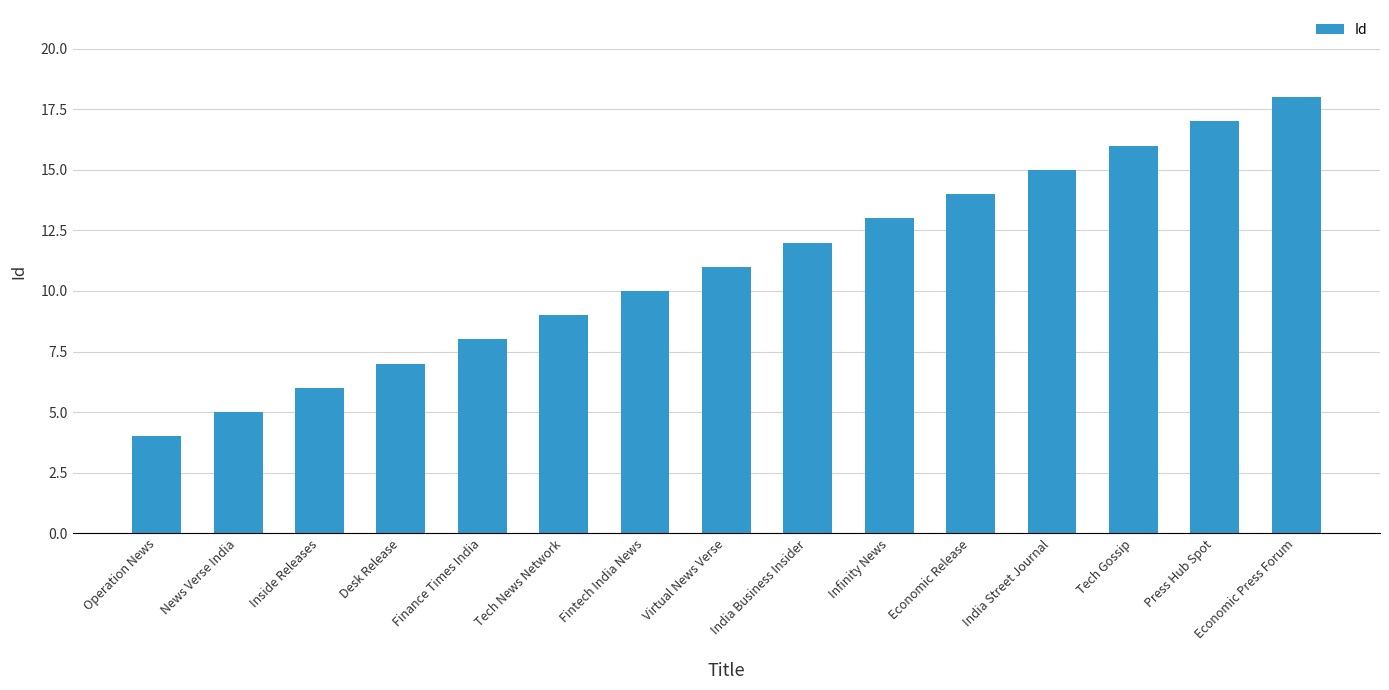

How many data points are less than 11?

7